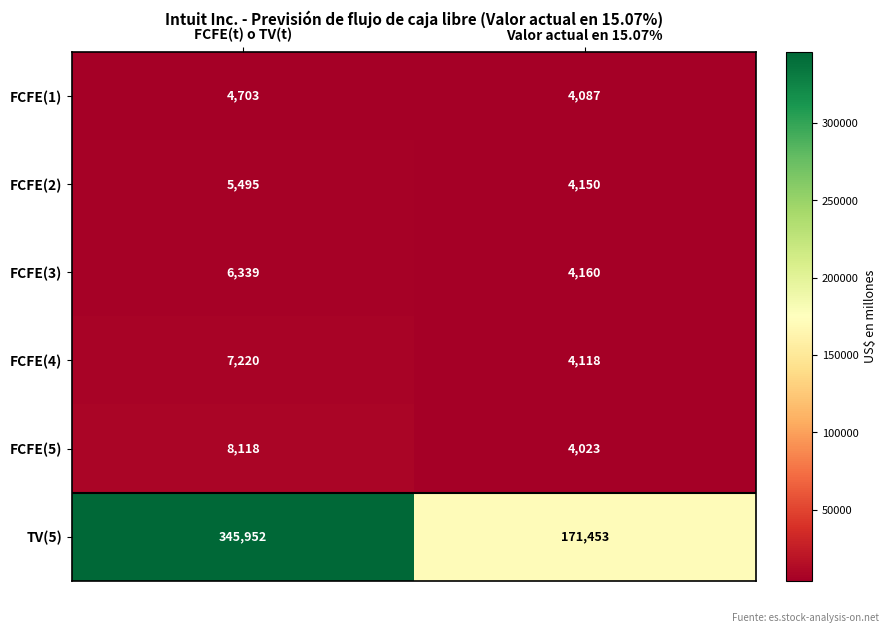

Count the number of categories in the chart.

2